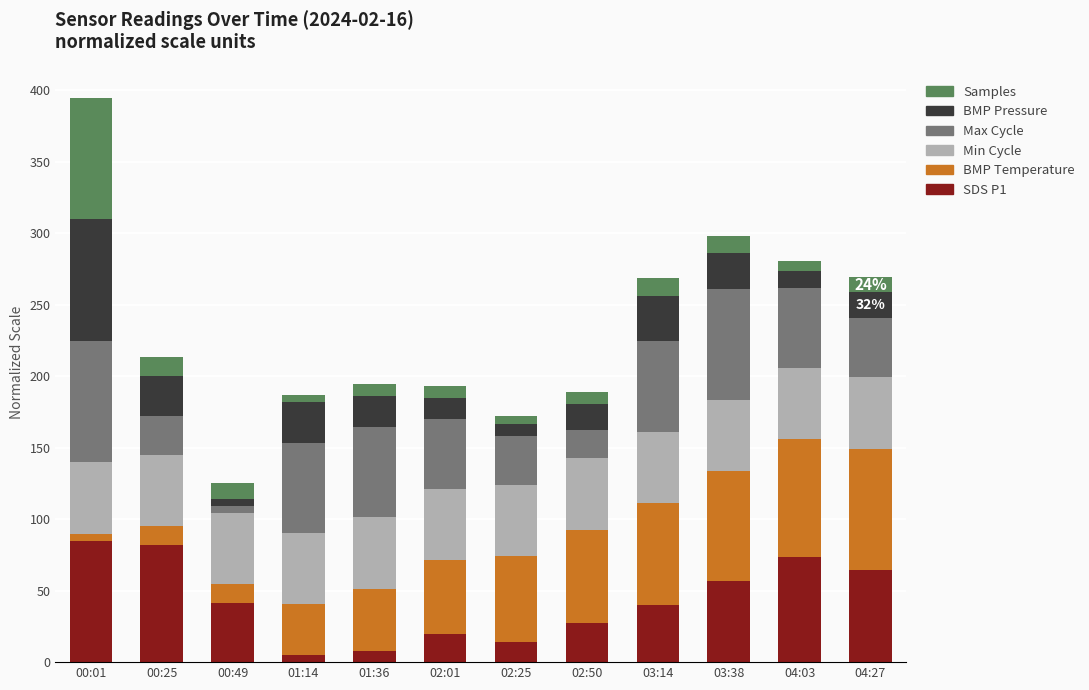

What is the difference between the maximum and second lowest values in the SDS P1 series?

77.2